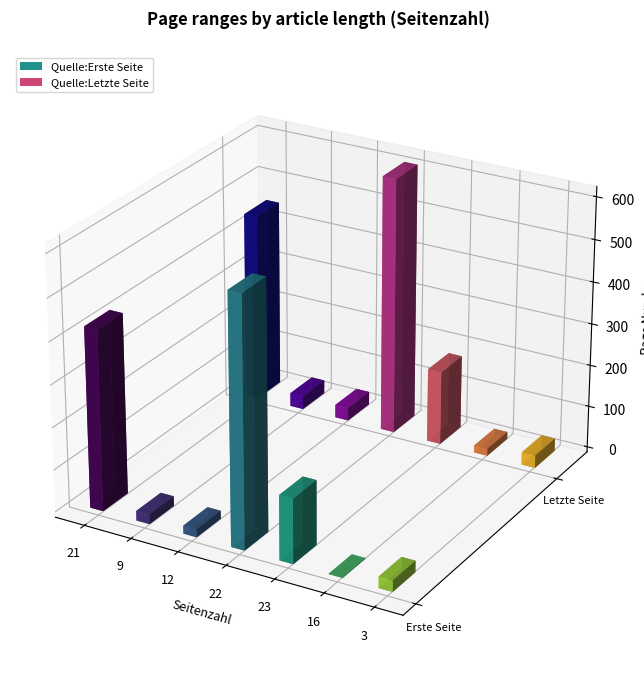

Which series has the largest range (max minus min)?

Quelle:Letzte Seite